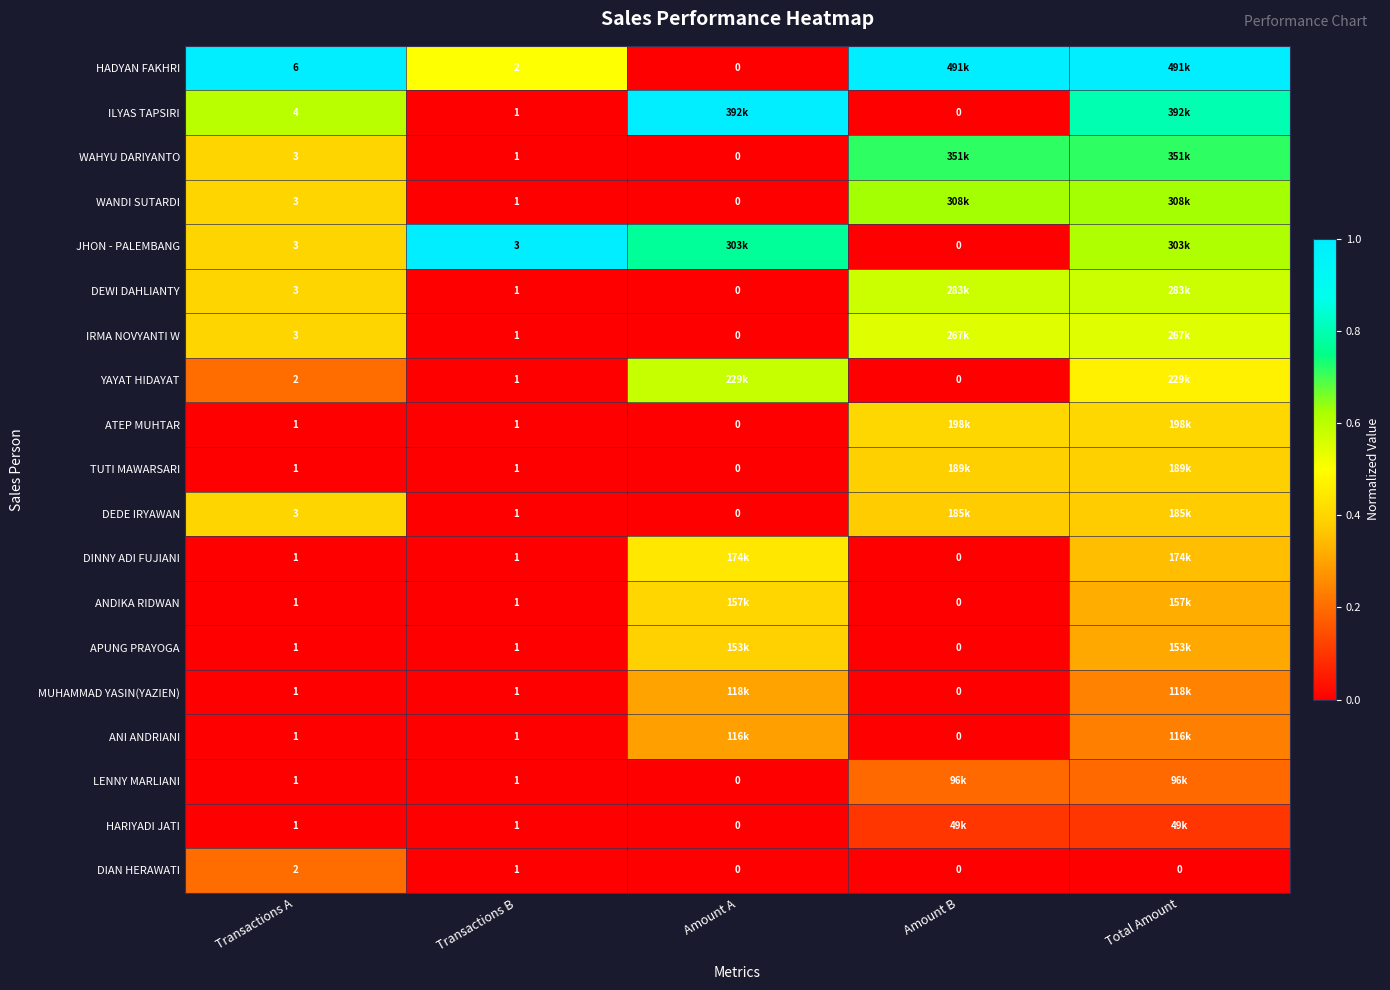

Which series has the largest total across all categories?

HADYAN FAKHRI